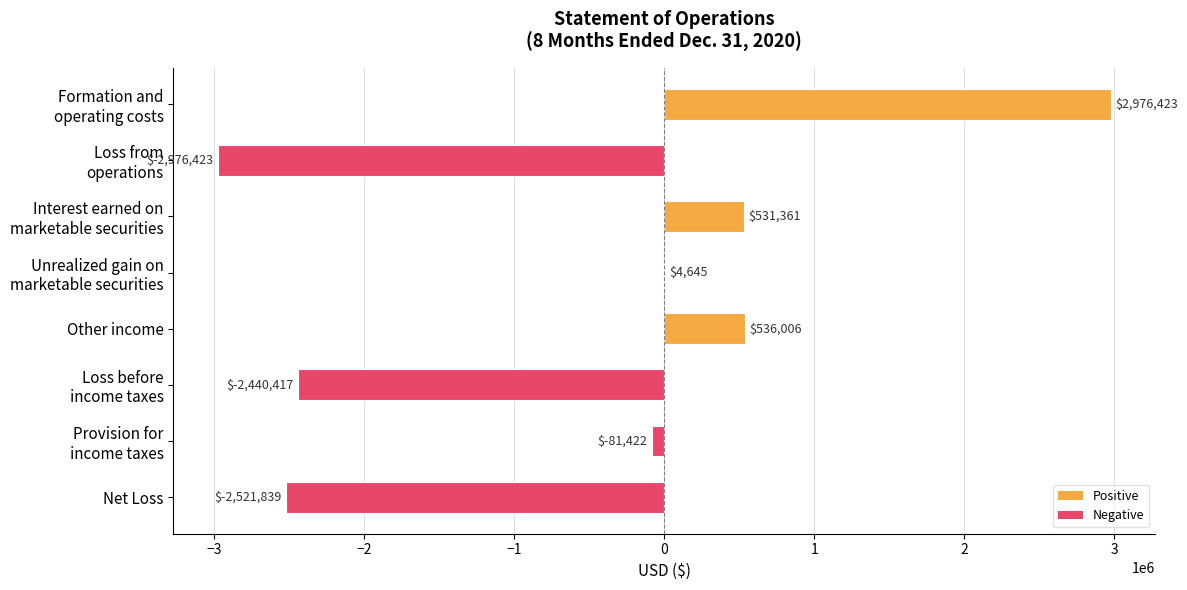

What is the maximum value shown in the chart?

2976423